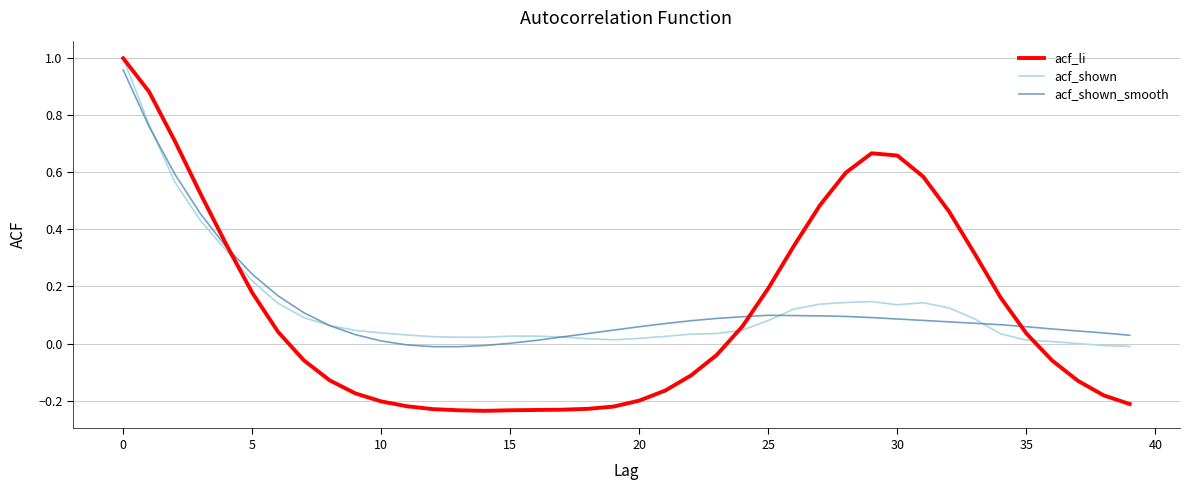

Which series has the widest spread of values?

acf_li